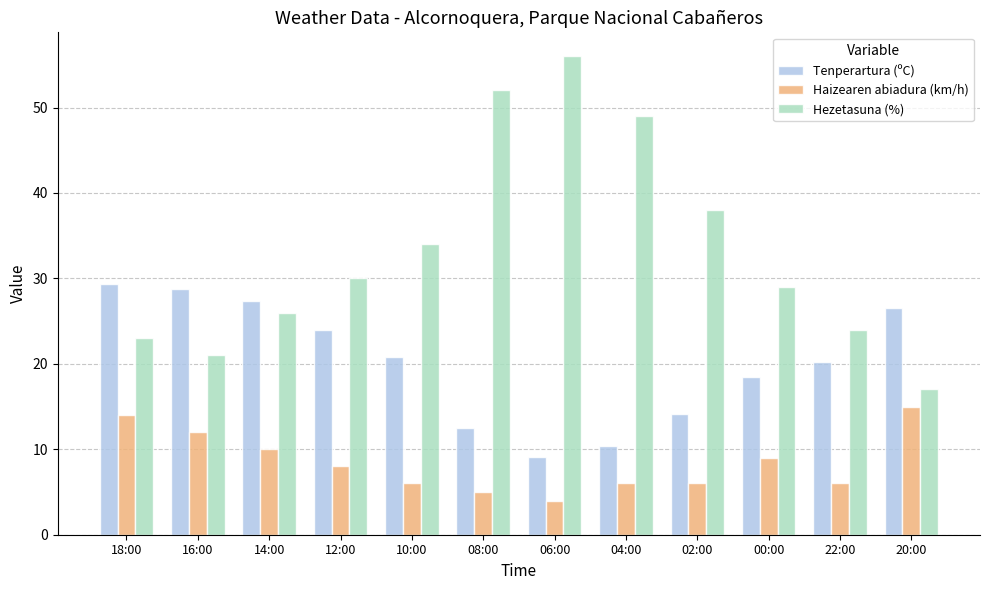

Between 08:00 and 20:00, which series saw the biggest shift?

Hezetasuna (%)